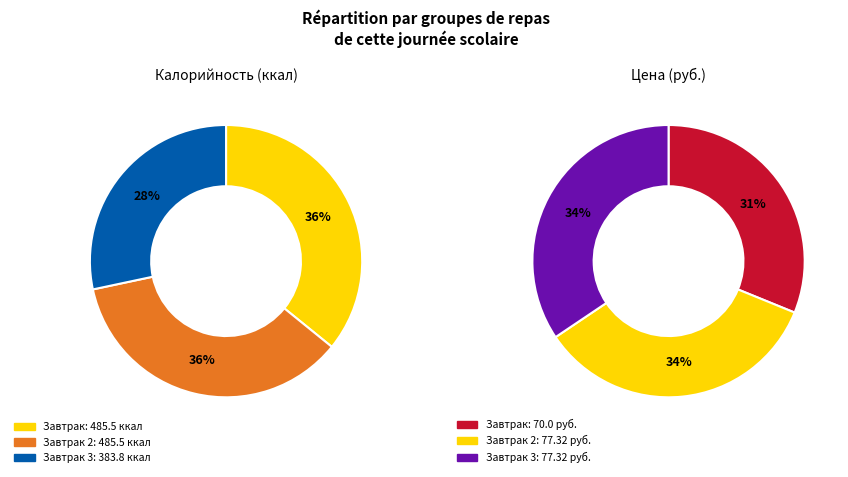

To the nearest percent, what portion does Завтрак represent?

36%